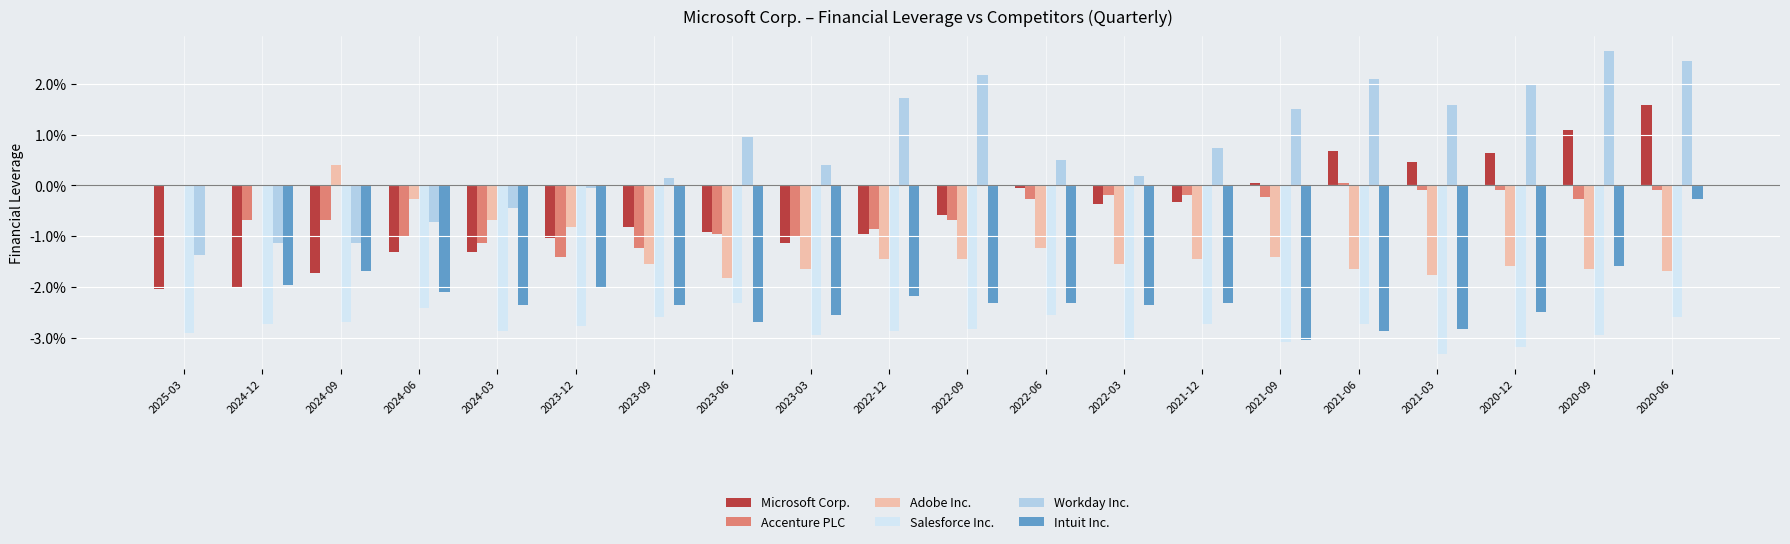

Is it true that Accenture PLC equals -0.5 at 2023-06?

False